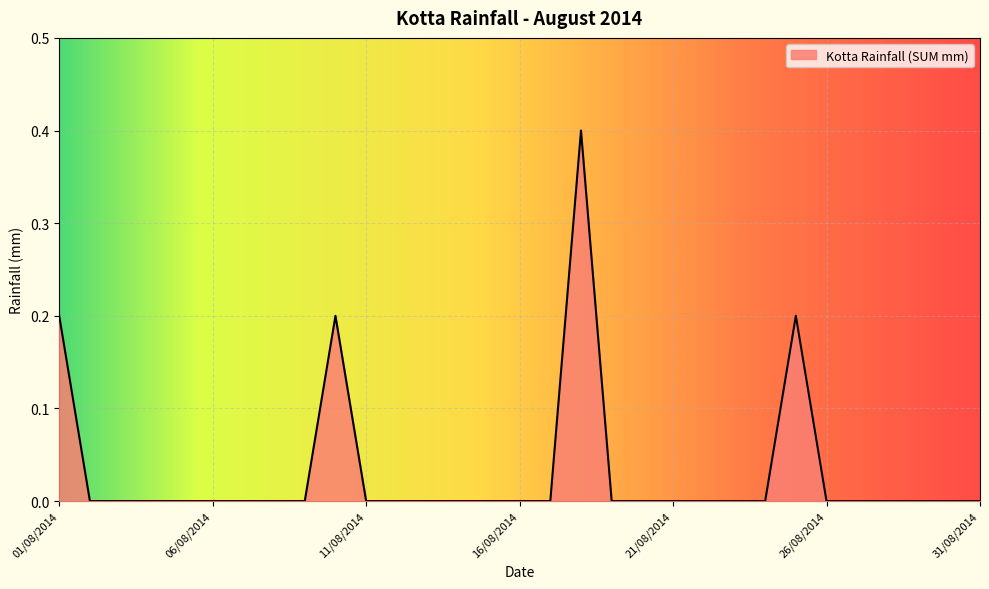

What is the difference between the second highest and minimum values?

0.2